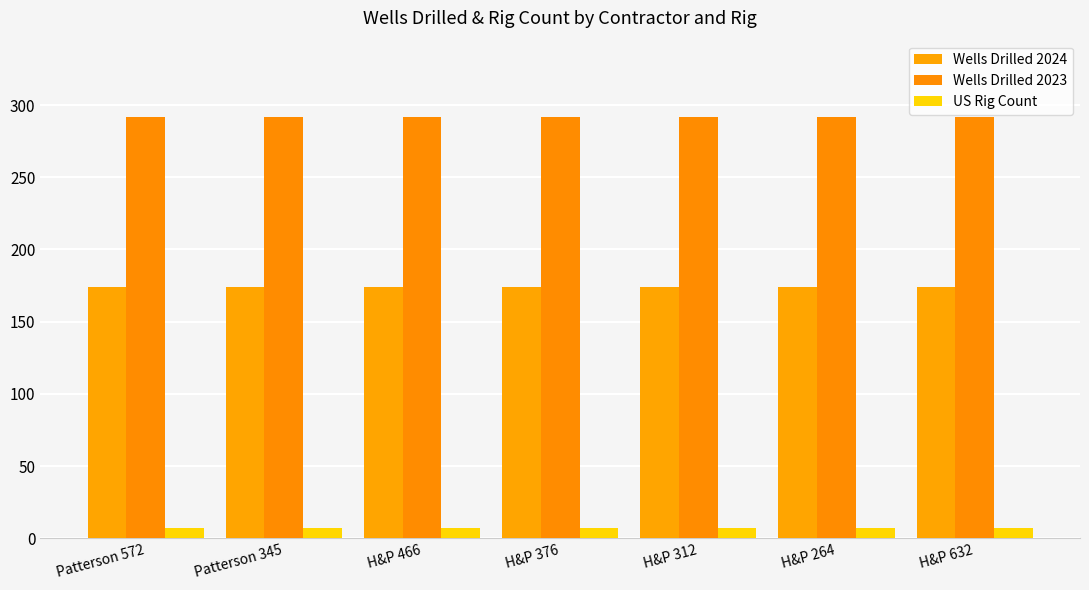

Which series has the largest range (max minus min)?

Wells Drilled 2024